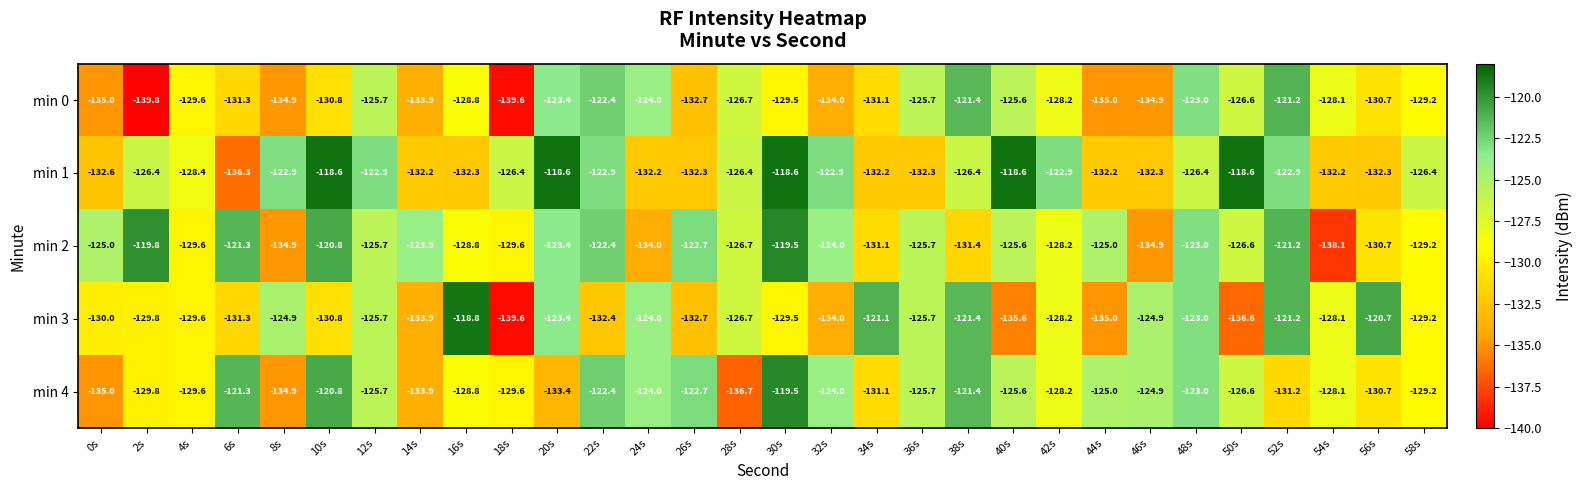

Which series has the largest range (max minus min)?

min 3